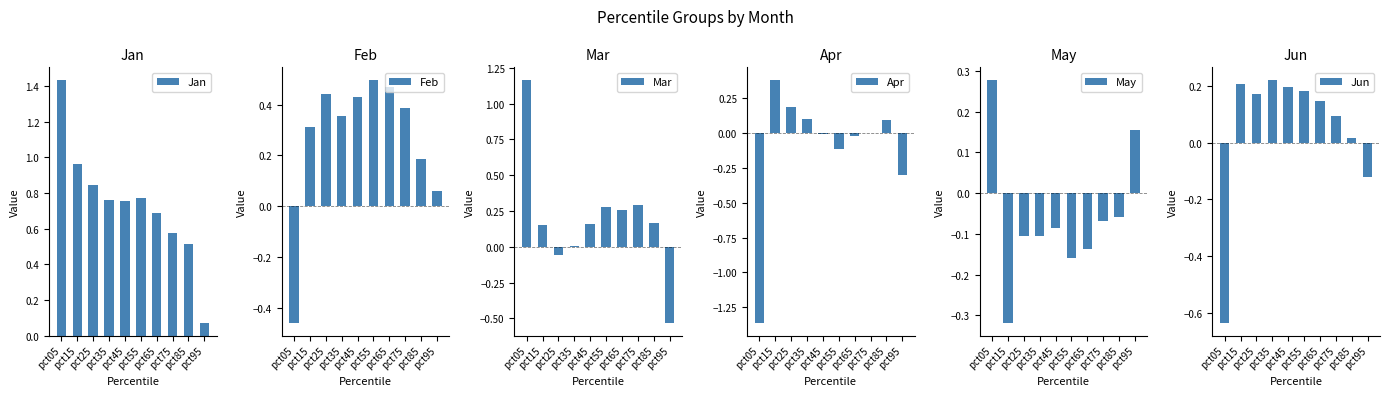

Are the bars grouped side by side (vs. stacked)?

Yes